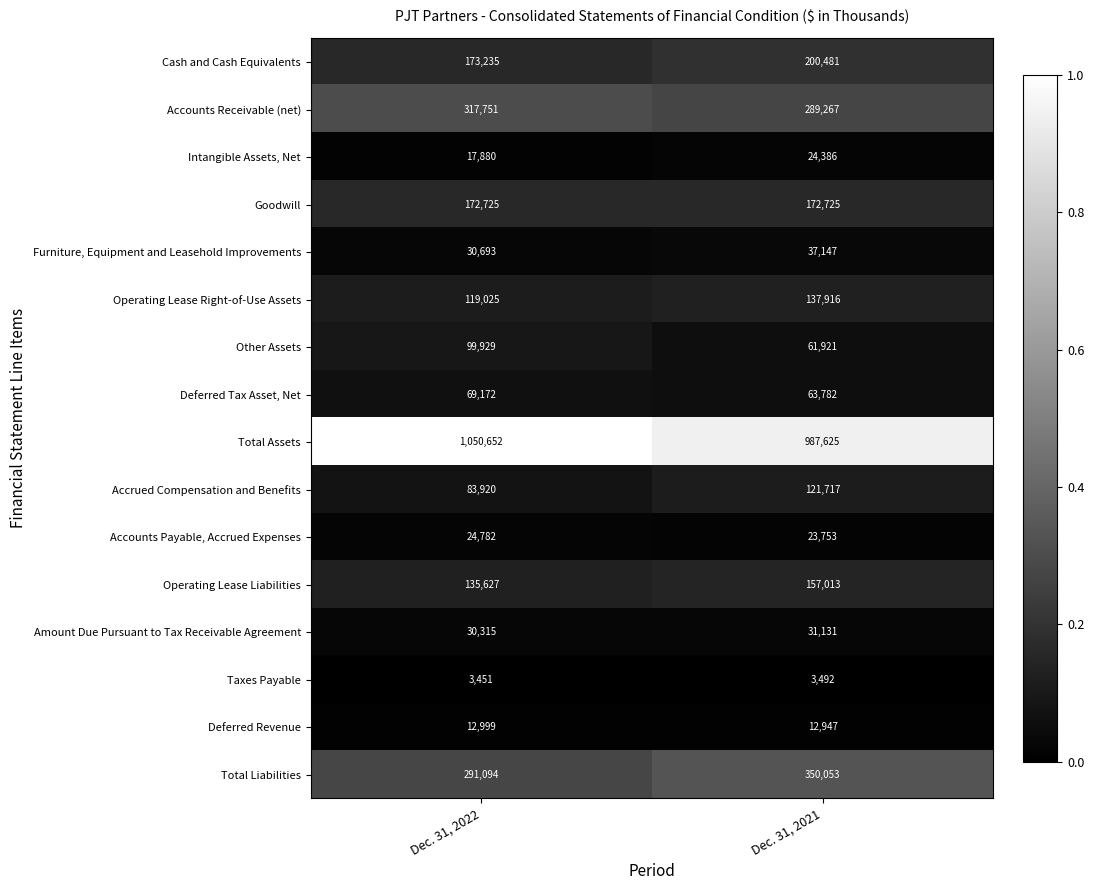

Rank the series by their maximum value, from lowest to highest.

Taxes Payable, Deferred Revenue, Intangible Assets, Net, Accounts Payable, Accrued Expenses, Amount Due Pursuant to Tax Receivable Agreement, Furniture, Equipment and Leasehold Improvements, Deferred Tax Asset, Net, Other Assets, Accrued Compensation and Benefits, Operating Lease Right-of-Use Assets, Operating Lease Liabilities, Goodwill, Cash and Cash Equivalents, Accounts Receivable (net), Total Liabilities, Total Assets